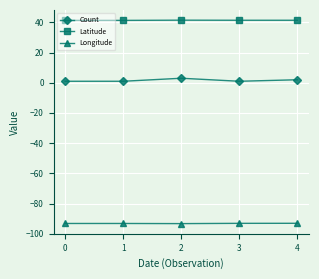

Which series has the largest total across all categories?

Latitude